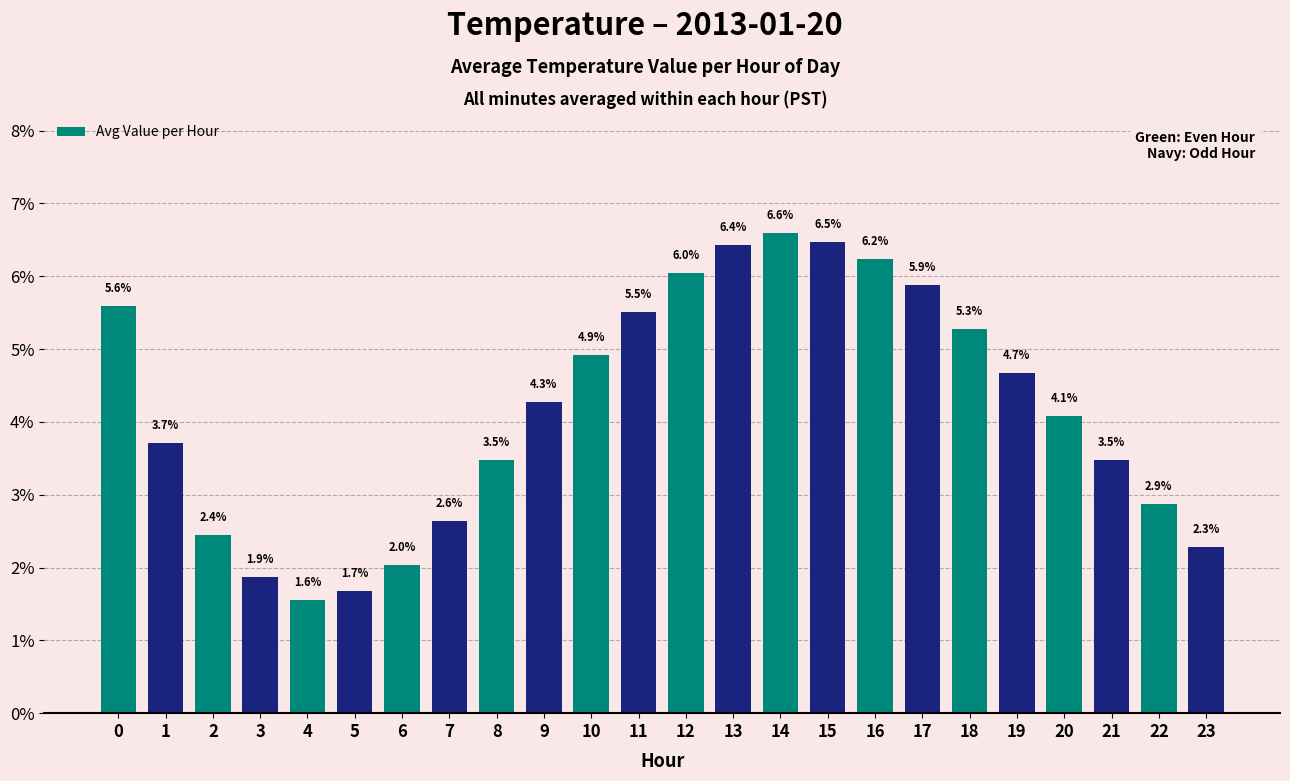

Are the bars grouped side by side (vs. stacked)?

No